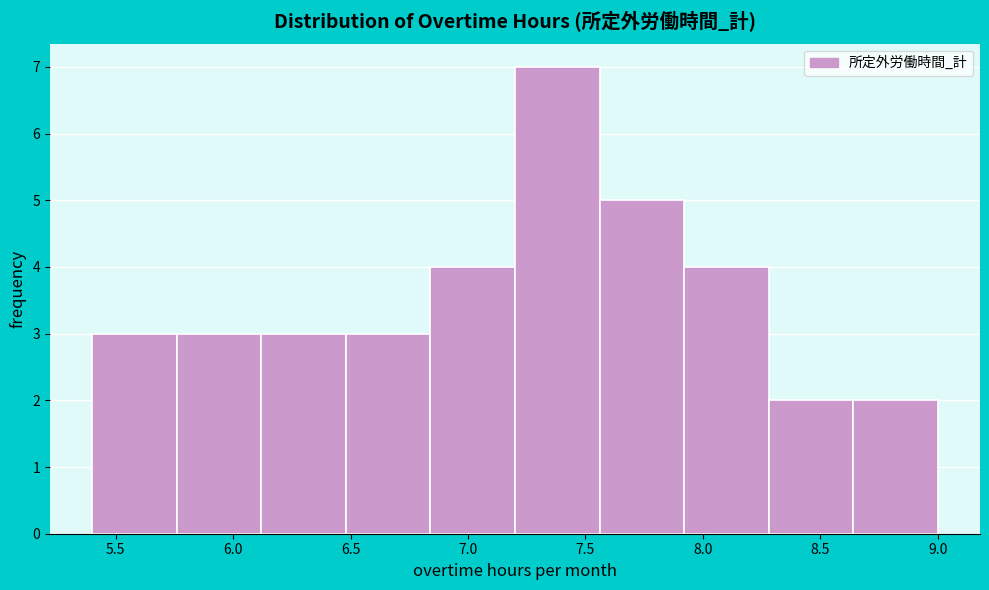

Which range on the x-axis has the tallest bar?

7.20 to 7.56